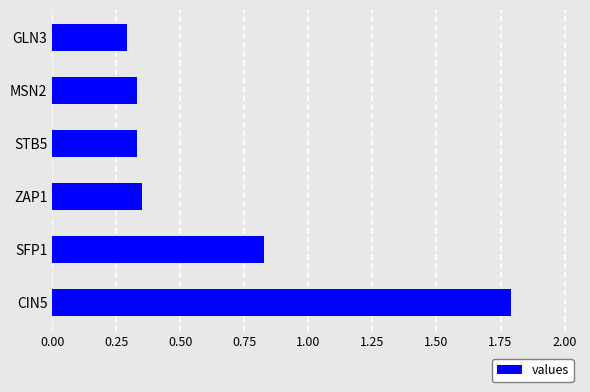

What is the approximate value at CIN5?

1.8